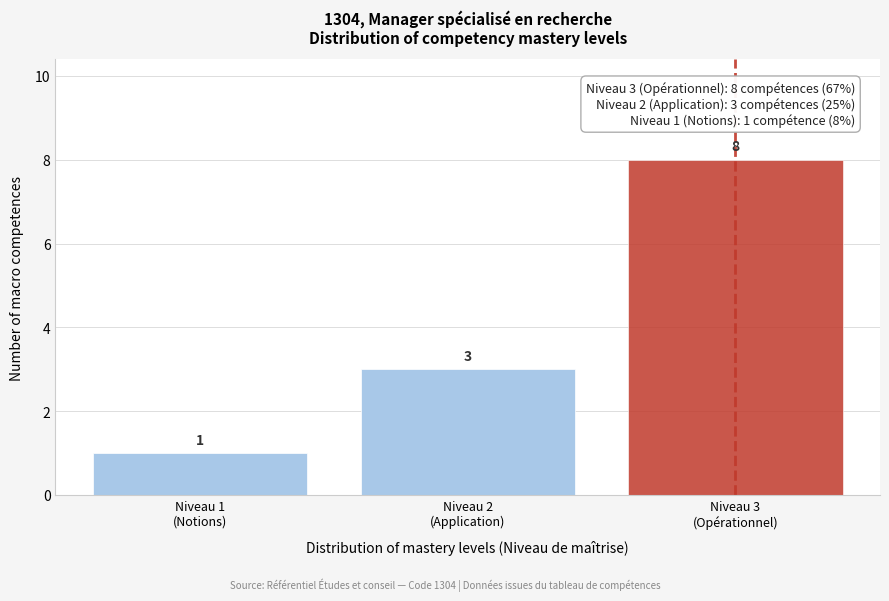

Reading right to left, list all the values displayed in this chart.

8	3	1